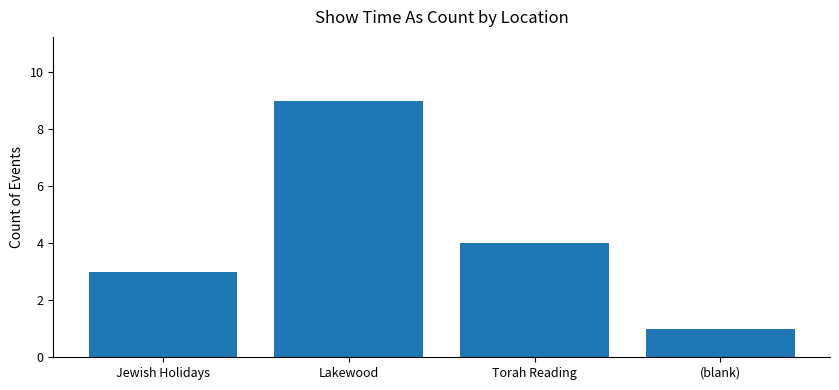

At which category does the chart reach its peak across all series?

Lakewood